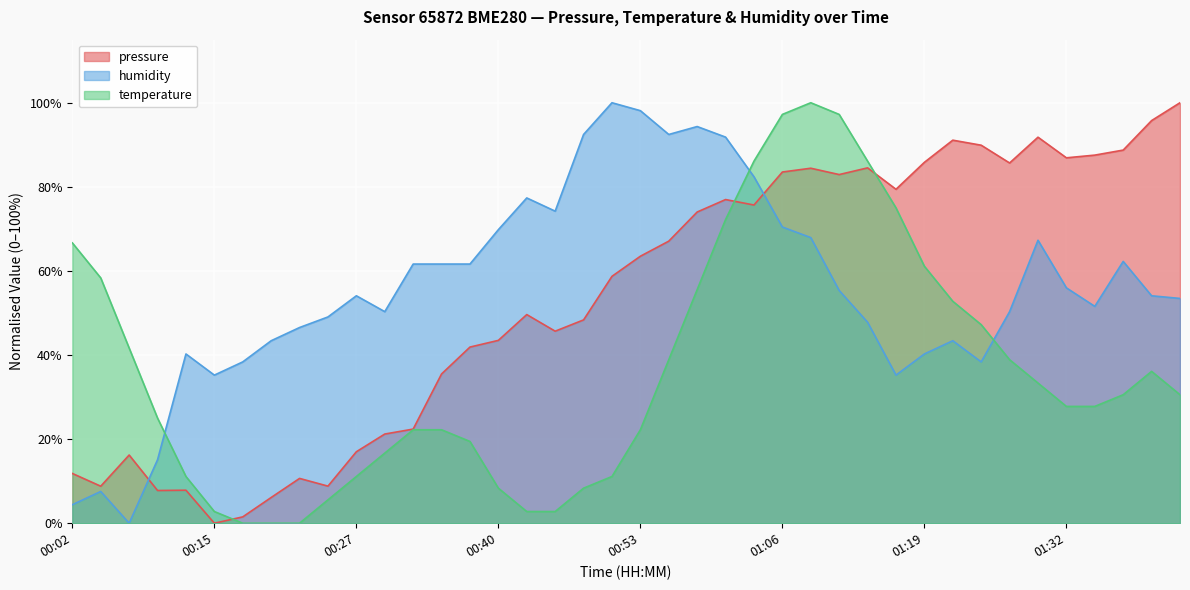

Reading left to right, transcribe all the data shown in this chart.

pressure: 11.8	8.8	16.2	7.8	7.8	0.0	1.5	6.1	10.7	8.8	17.0	21.2	22.4	35.5	41.9	43.5	49.6	45.7	48.4	58.7	63.5	67.1	74.0	77.0	75.7	83.5	84.4	82.9	84.5	79.4	85.8	91.1	89.9	85.7	91.8	86.9	87.5	88.7	95.8	100.0
temperature: 66.7	58.3	41.7	25.0	11.1	2.8	0.0	0.0	0.0	5.6	11.1	16.7	22.2	22.2	19.4	8.3	2.8	2.8	8.3	11.1	22.2	38.9	55.6	72.2	86.1	97.2	100.0	97.2	86.1	75.0	61.1	52.8	47.2	38.9	33.3	27.8	27.8	30.6	36.1	30.6
humidity: 4.4	7.5	0.0	15.1	40.3	35.2	38.4	43.4	46.5	49.1	54.1	50.3	61.6	61.6	61.6	69.8	77.4	74.2	92.5	100.0	98.1	92.5	94.3	91.8	82.4	70.4	67.9	55.3	47.8	35.2	40.3	43.4	38.4	50.3	67.3	56.0	51.6	62.3	54.1	53.5